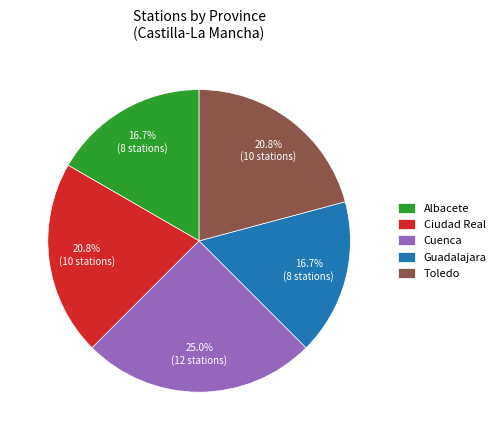

How many segments does this pie chart have?

5